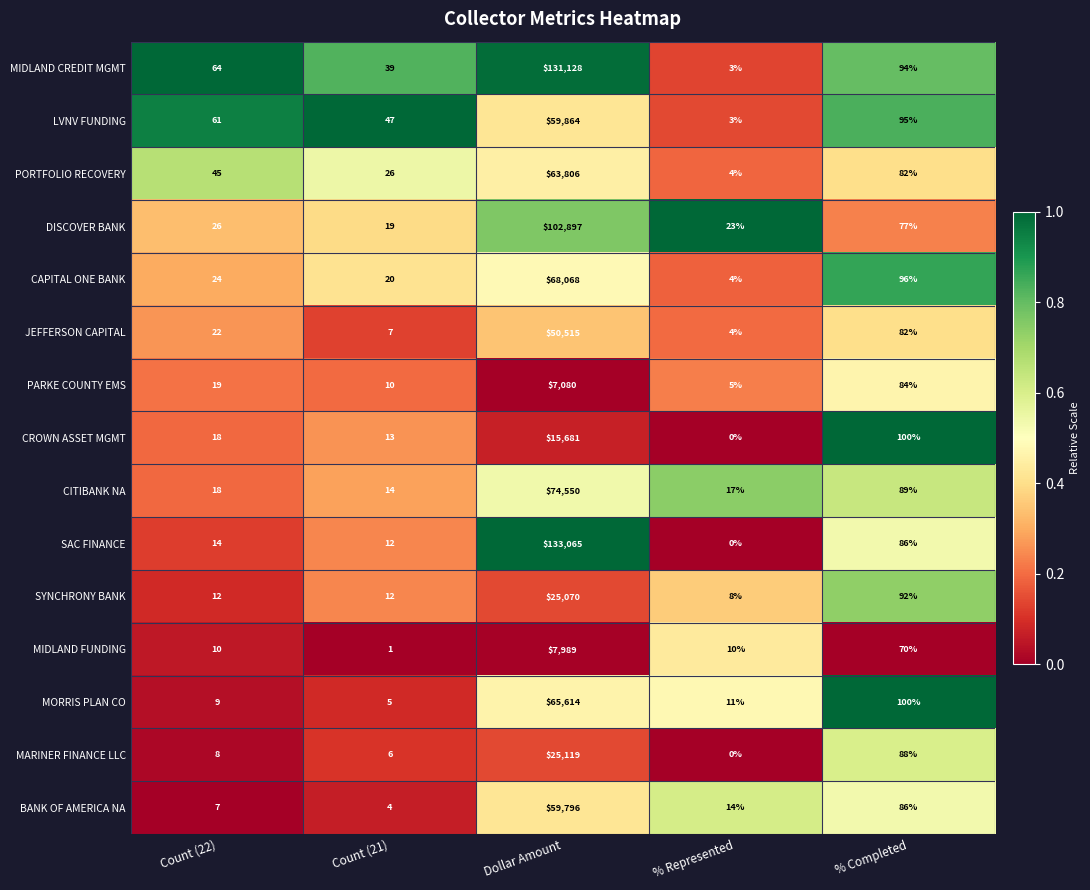

Which series changed the most between Count (22) and Count (21)?

MIDLAND CREDIT MGMT